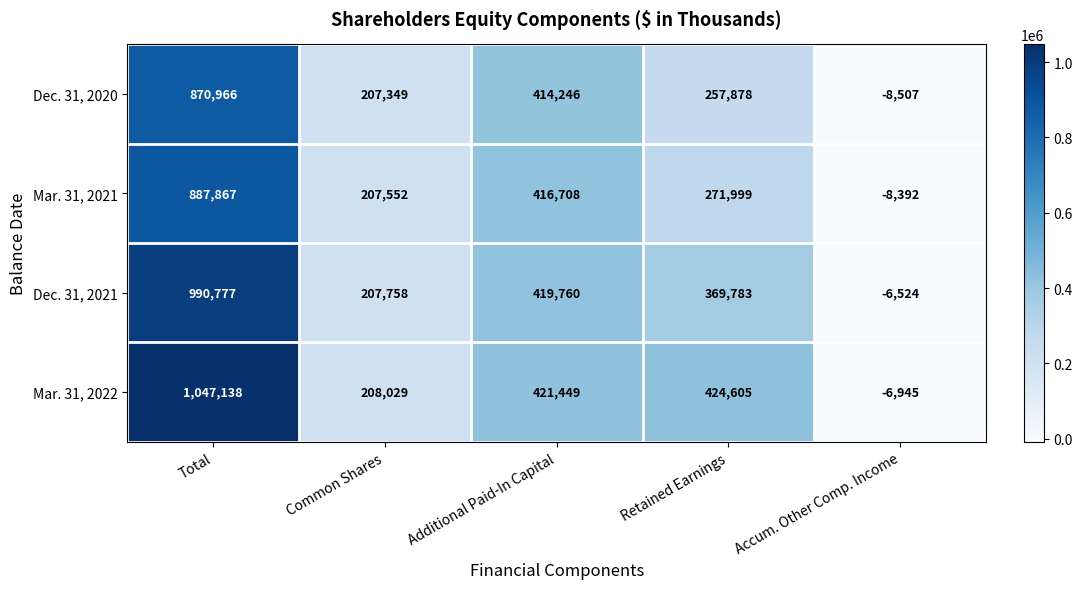

Is it true that Dec. 31, 2020 equals 460274 at Retained Earnings?

False